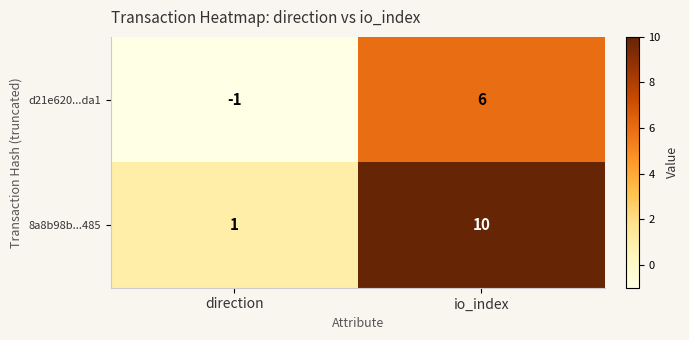

How many data points does each series have?

2